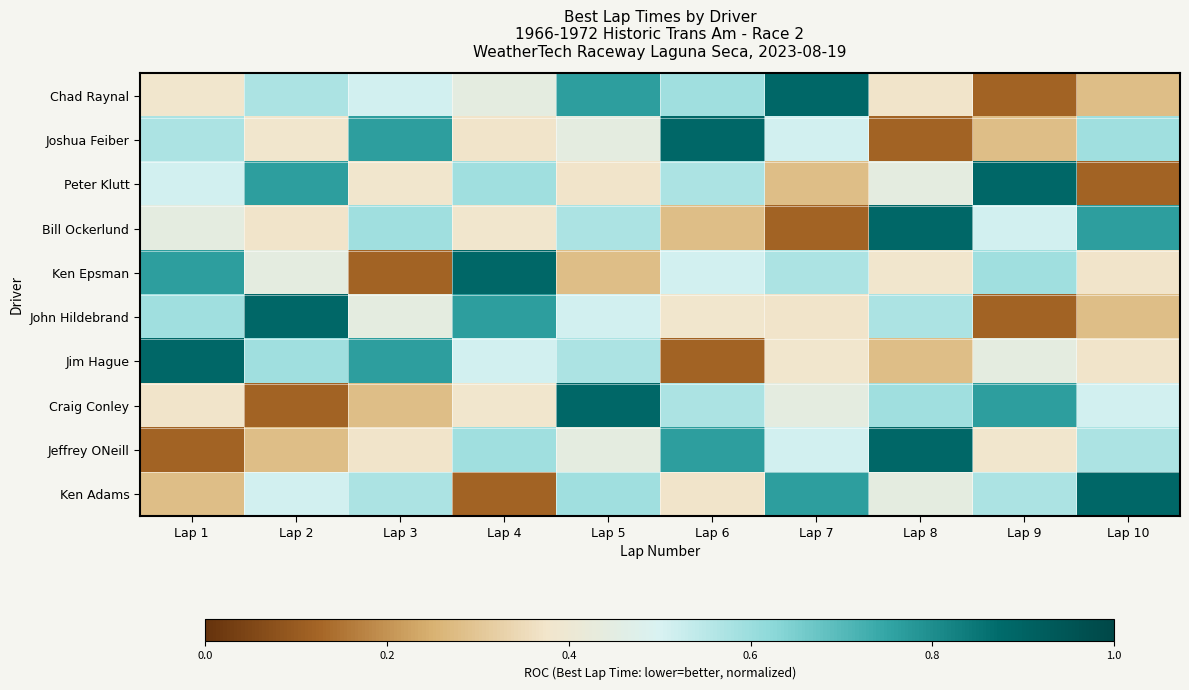

At which category does the chart reach its peak across all series?

Lap 7